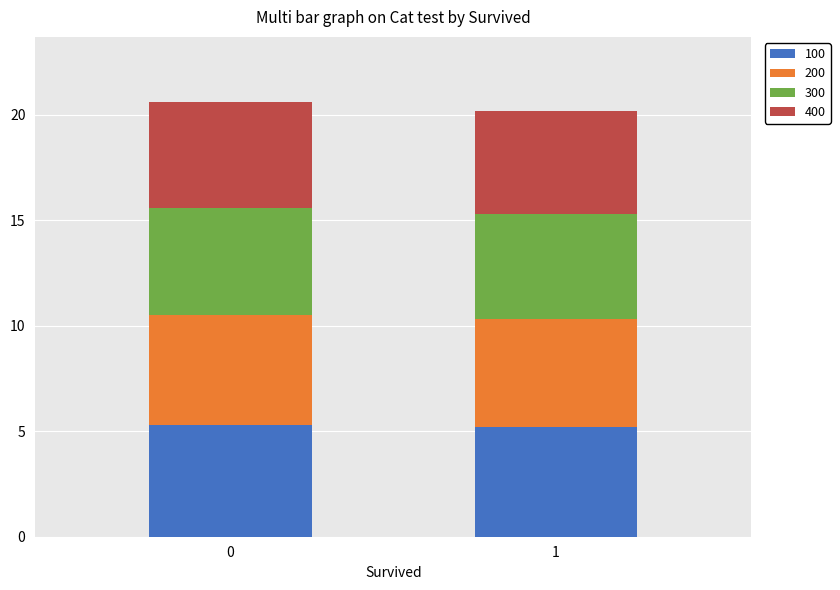

Reading right to left, what are the values for 100?

5.2	5.3